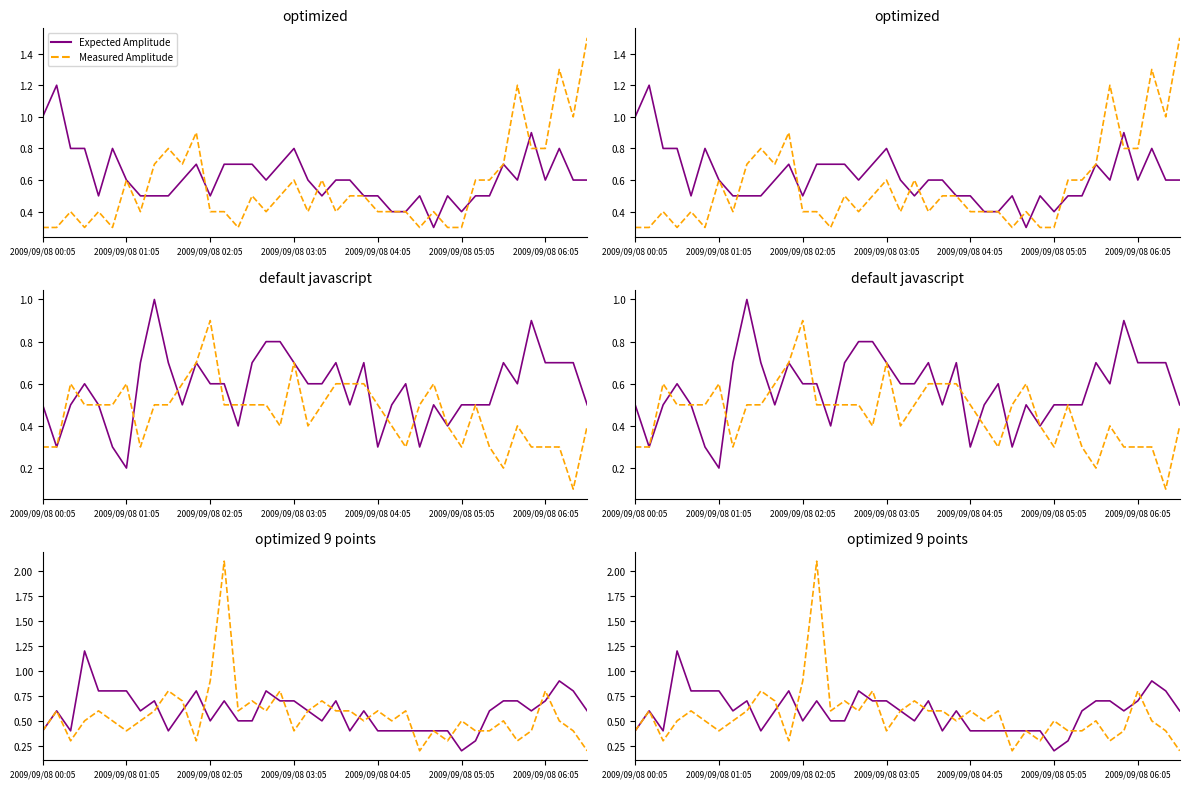

The Expected Amplitude series shows 0.7 at 8. True or false?

True